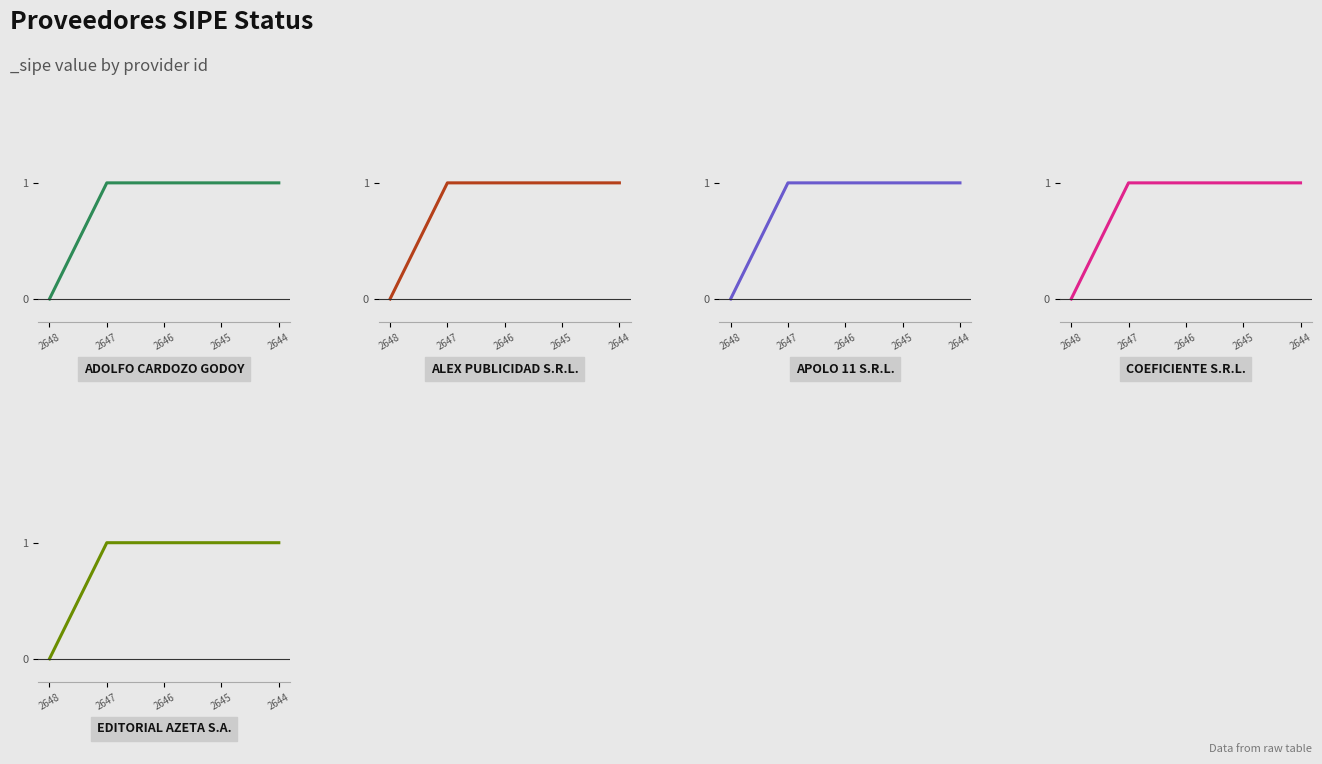

How many data points in APOLO 11 S.R.L. are less than 1?

1